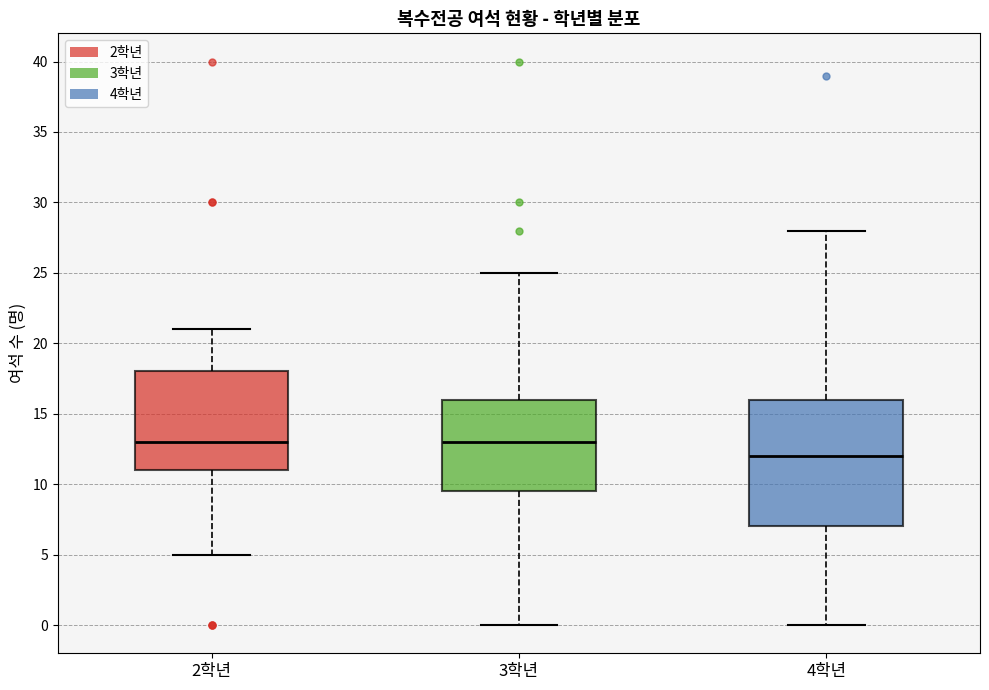

Reading left to right, transcribe this box plot: for each box, give where its median line is, the range the box spans, and where its two whiskers end, as read against the y-axis. The values are not printed on the chart, so give them approximately, as read against the axis.

2학년: median 13.0, box 11.0 to 18.0, whiskers 5.0 to 21.0
3학년: median 13.0, box 9.5 to 16.0, whiskers 0.0 to 25.0
4학년: median 12.0, box 7.0 to 16.0, whiskers 0.0 to 28.0